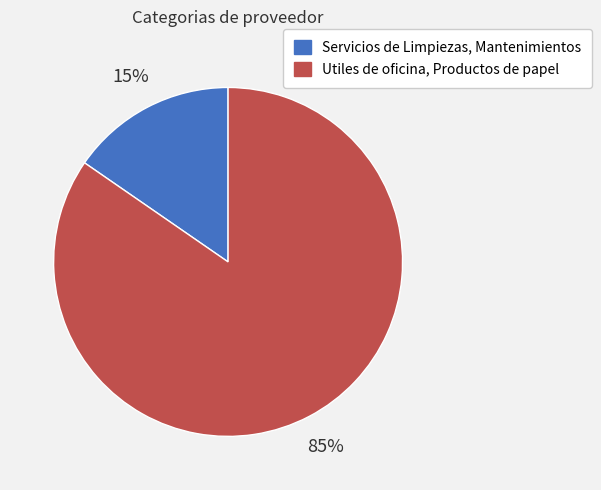

Rank the categories by value from highest to lowest.

Utiles de oficina, Productos de papel, Servicios de Limpiezas, Mantenimientos